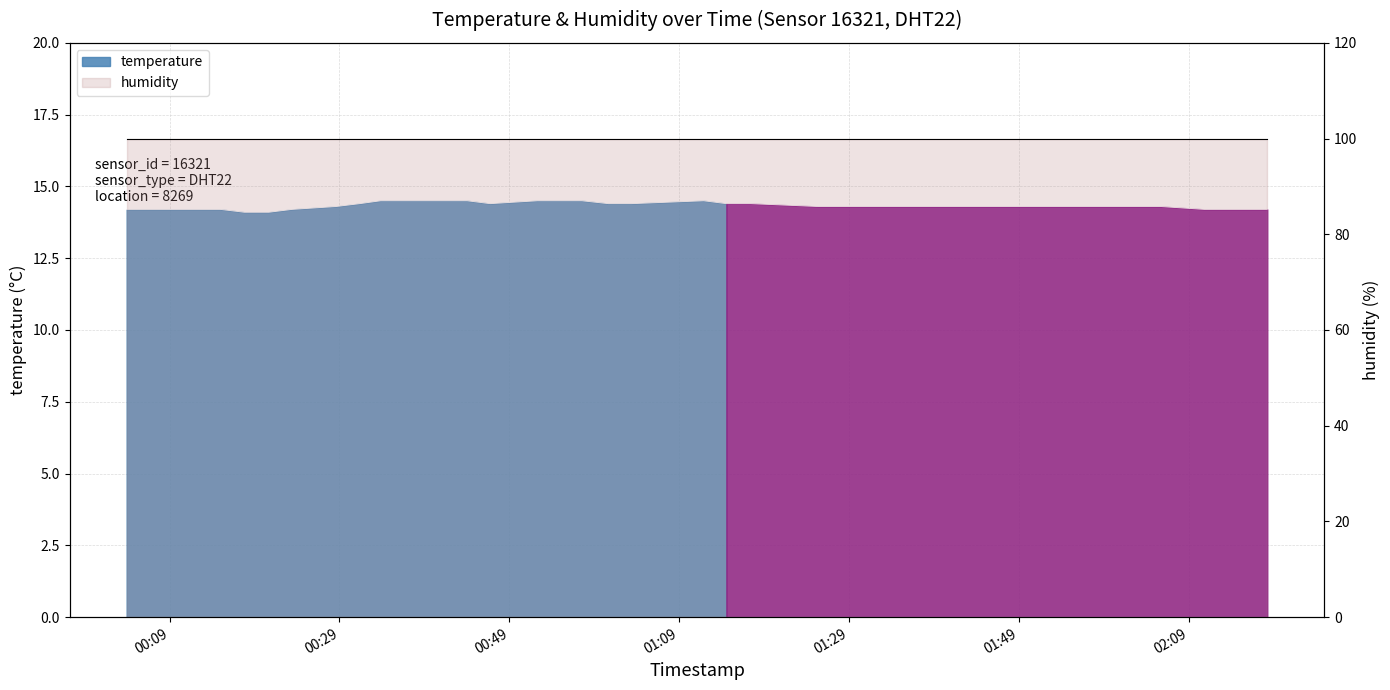

What is the value of the 2nd point from the left?

14.2